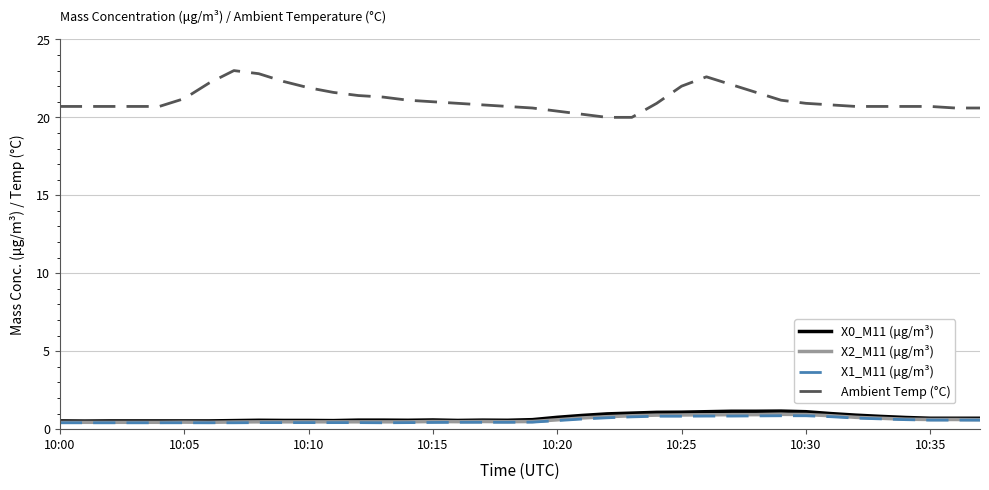

True or false: Ambient Temp (°C) has more than 1 interior local peaks.

True